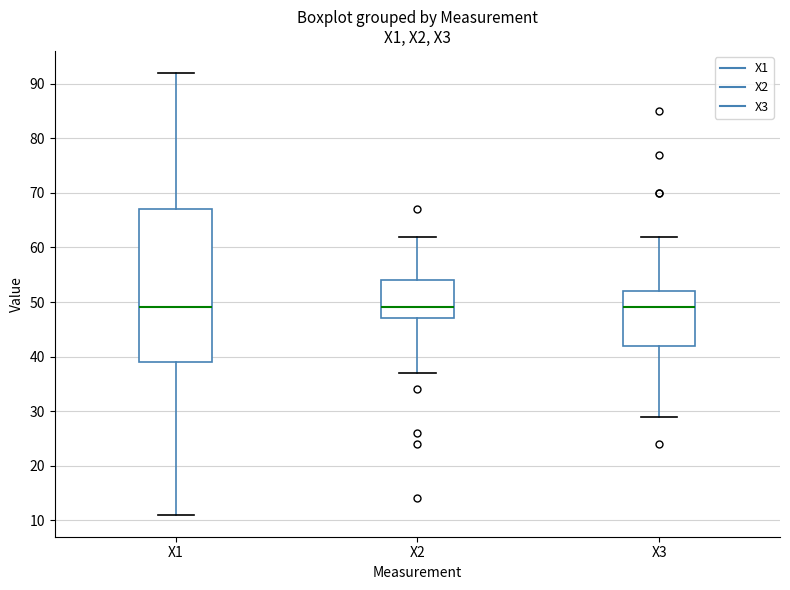

Reading left to right, read every box against the y-axis: the position of its median line, the range the box covers, and the ends of its whiskers. The values are not printed on the chart, so give them approximately, as read against the axis.

X1: median 49, box 39 to 67, whiskers 11 to 92
X2: median 49, box 47 to 54, whiskers 37 to 62
X3: median 49, box 42 to 52, whiskers 29 to 62